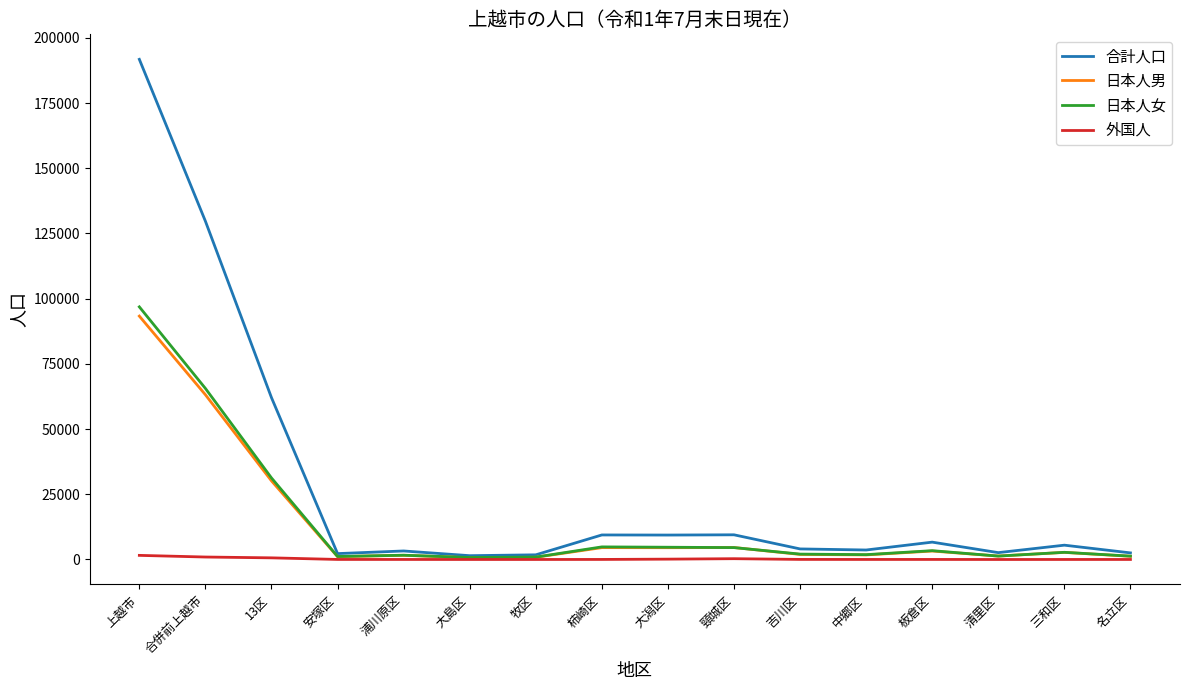

True or false: 日本人男 has more than 0 points higher than both neighbors.

True